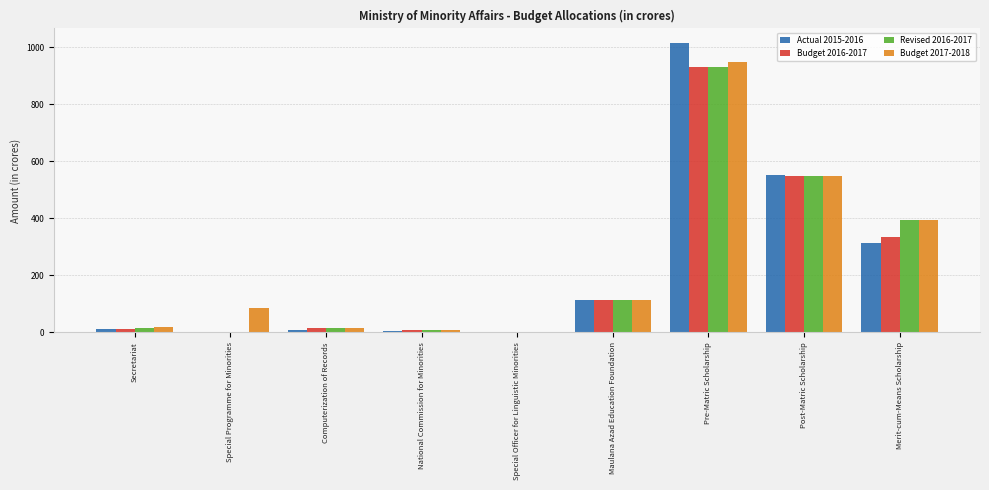

Between Pre-Matric Scholarship and Post-Matric Scholarship, which series saw the biggest shift?

Actual 2015-2016